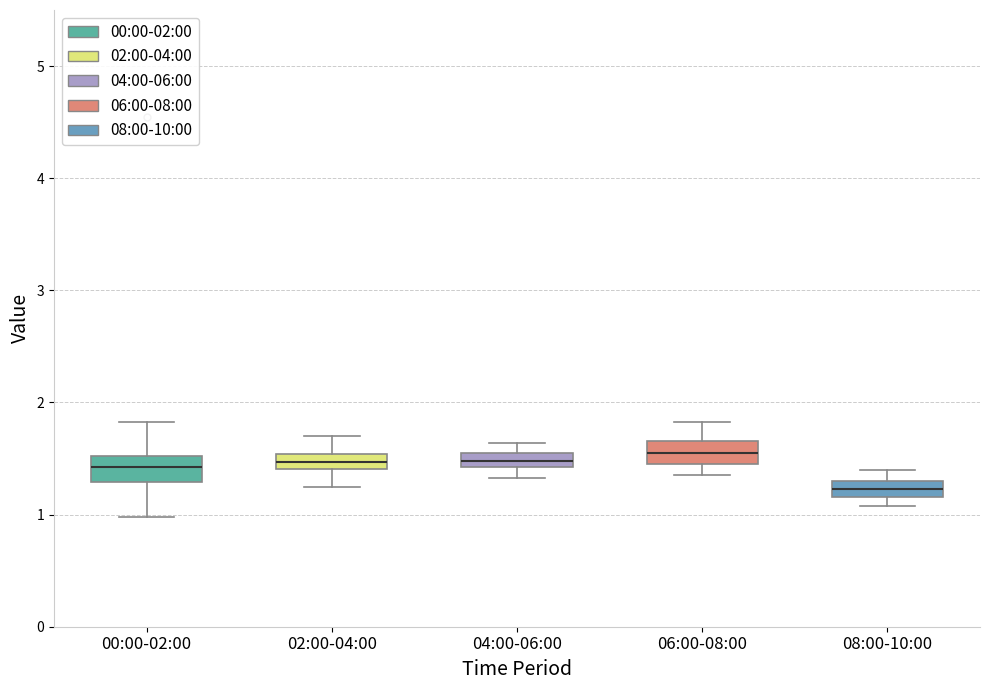

Which box has the lowest median line?

08:00-10:00